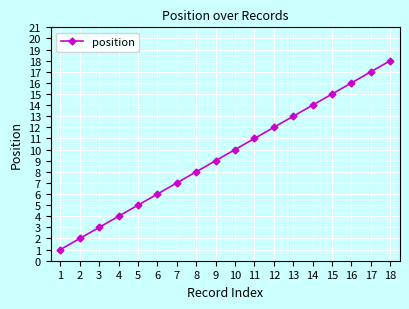

Read the value at 16, to the nearest 5.

15